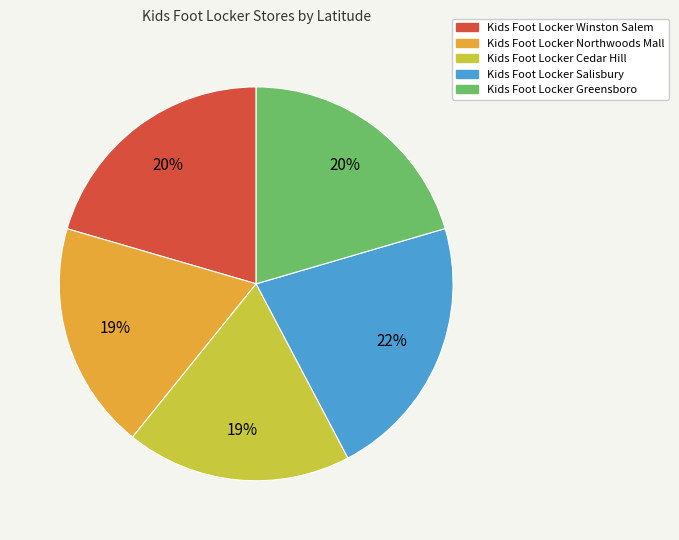

The Kids Foot Locker Winston Salem slice represents 20% of the pie. True or false?

True